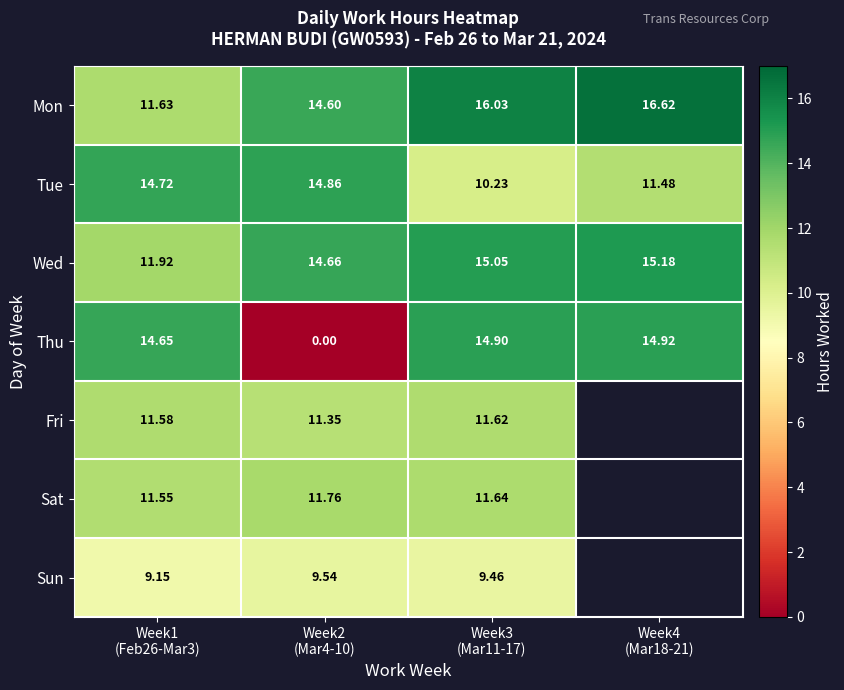

How many series are shown in this chart?

7